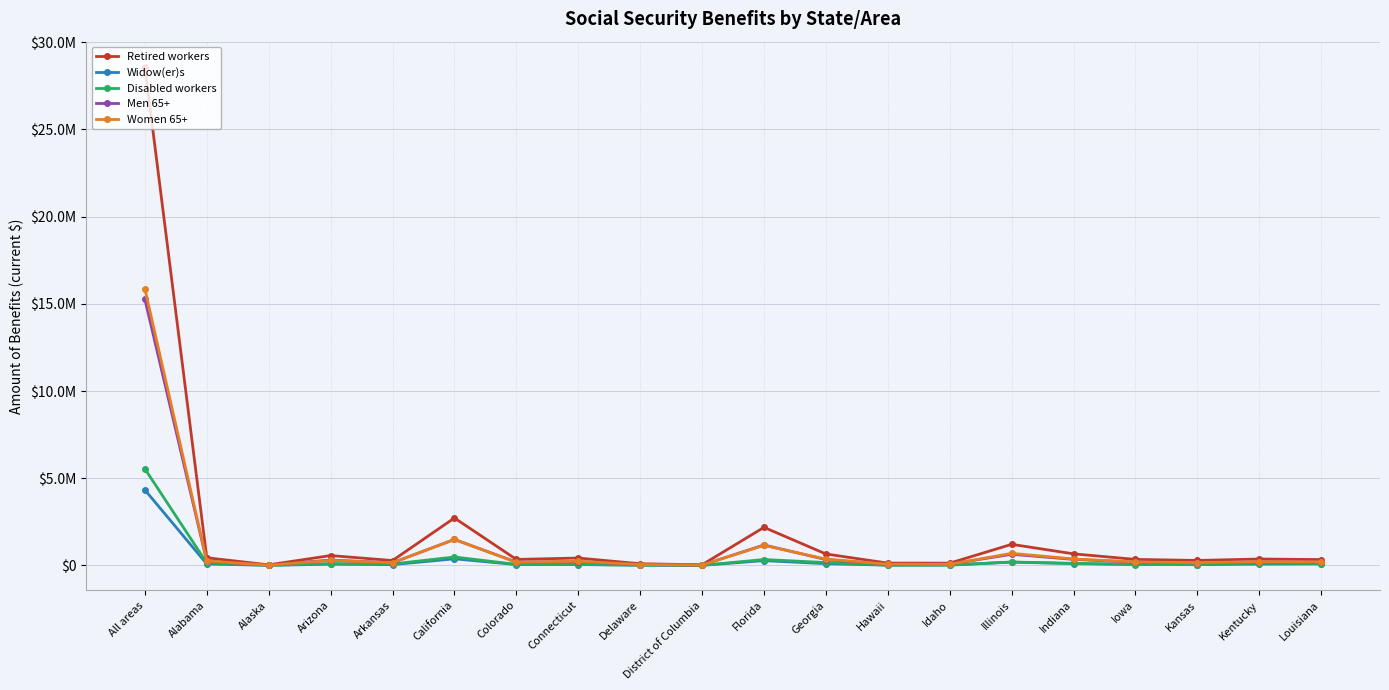

At which label is Disabled workers closest to 2774795?

California